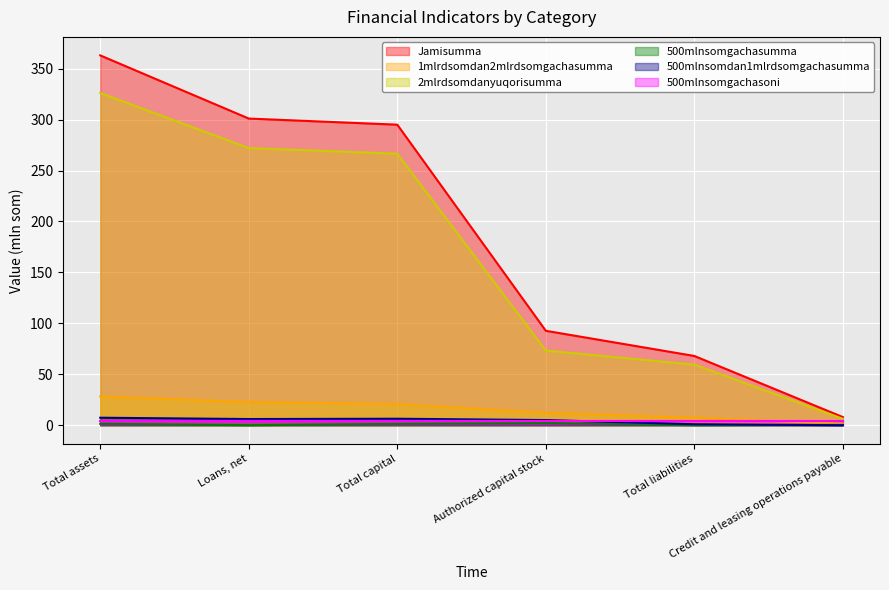

Is it true that 1mlrdsomdan2mlrdsomgachasumma equals 2.5 at Credit and leasing operations payable?

False